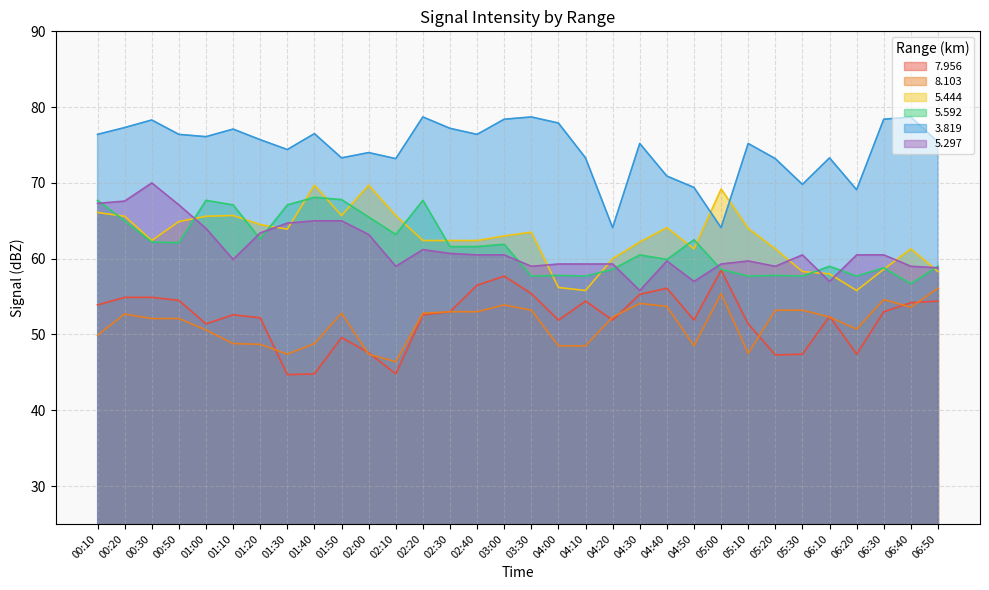

Between 02:00 and 04:10, which series saw the biggest shift?

5.444